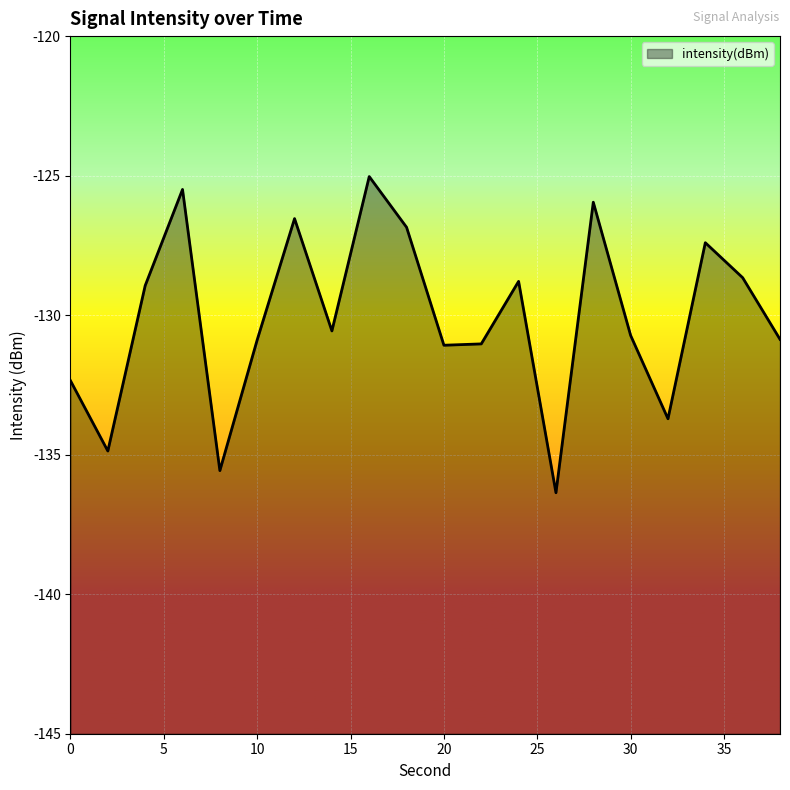

Reading right to left, extract all data points from this chart.

-130.9	-128.7	-127.4	-133.7	-130.7	-126.0	-136.4	-128.8	-131.0	-131.1	-126.9	-125.0	-130.6	-126.5	-130.9	-135.6	-125.5	-128.9	-134.9	-132.3